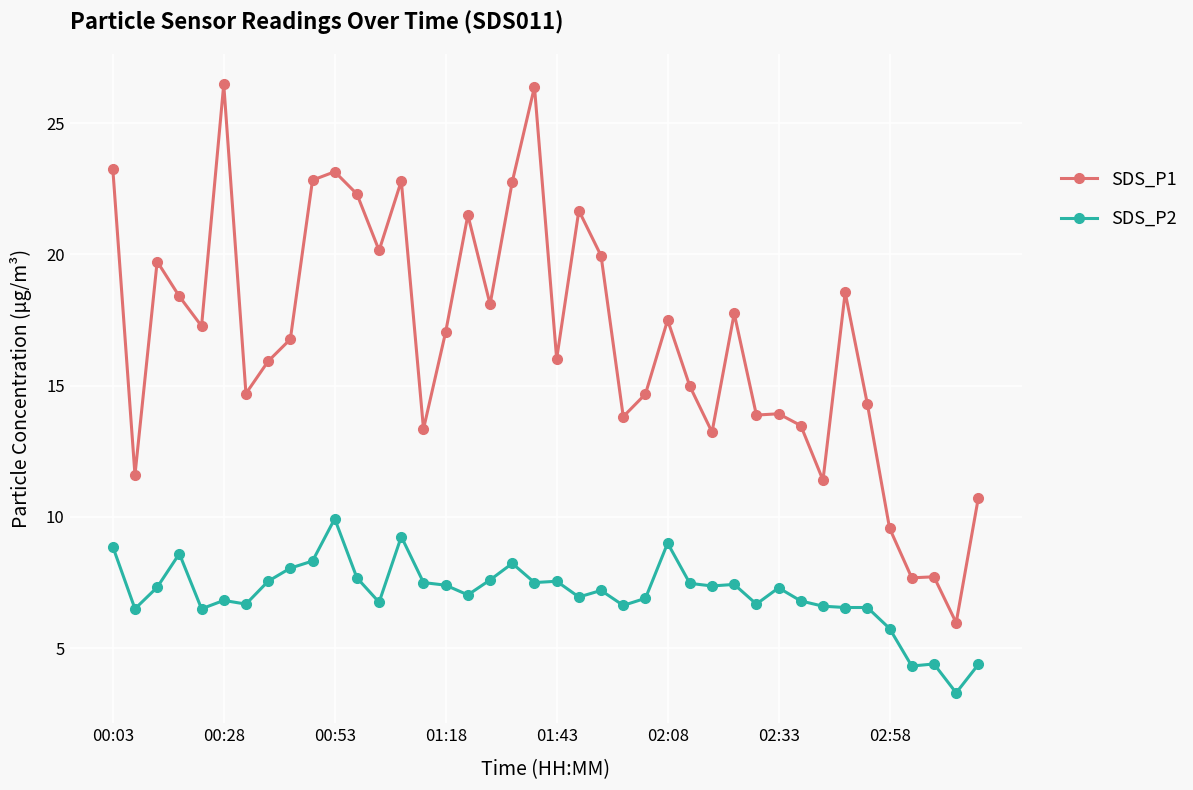

True or false: SDS_P1 has more than 0 interior local peaks.

True